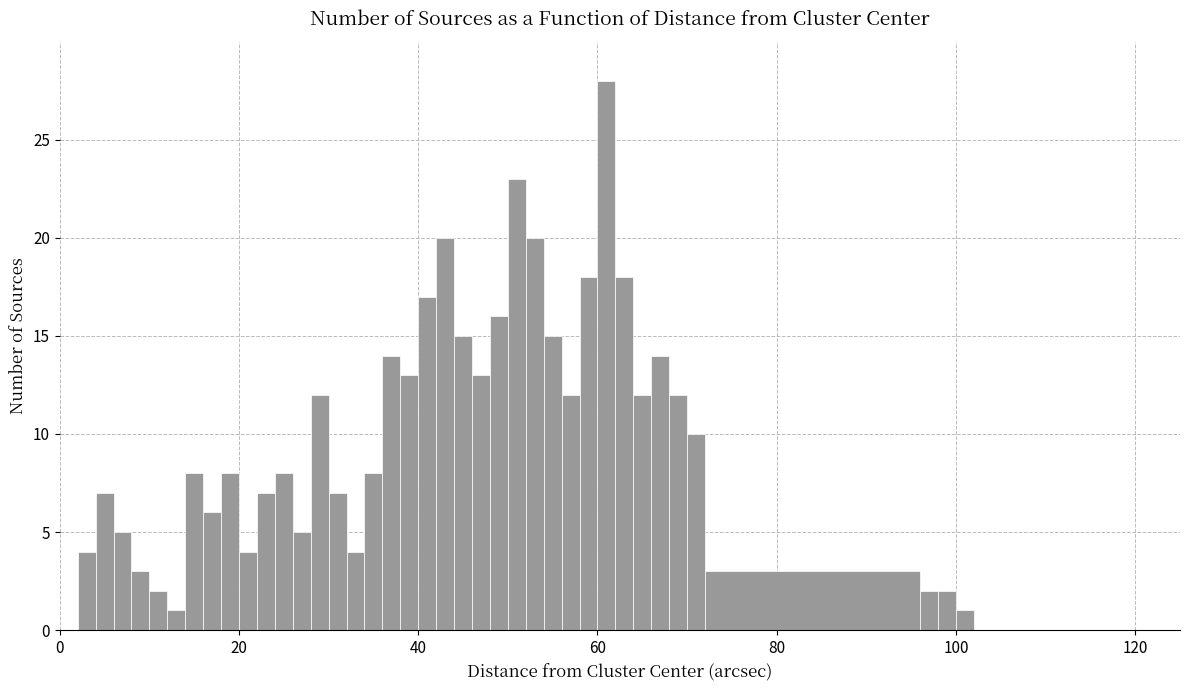

Around what value on the x-axis is the tallest bar? Give the approximate position of its centre, as read against the axis.

62